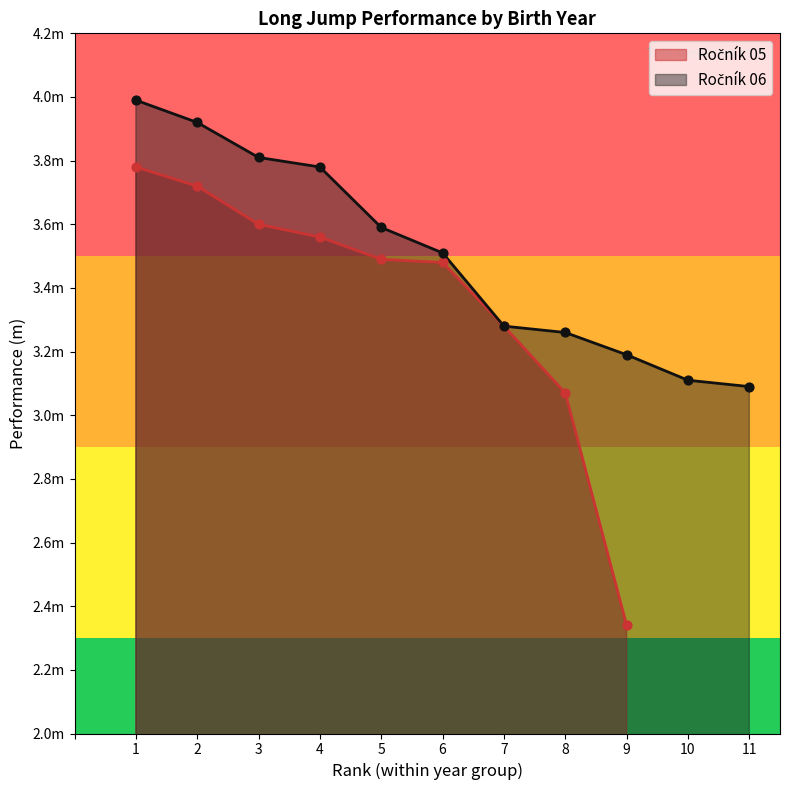

What is the ratio of the value at 5 to the value at 11?

1.2